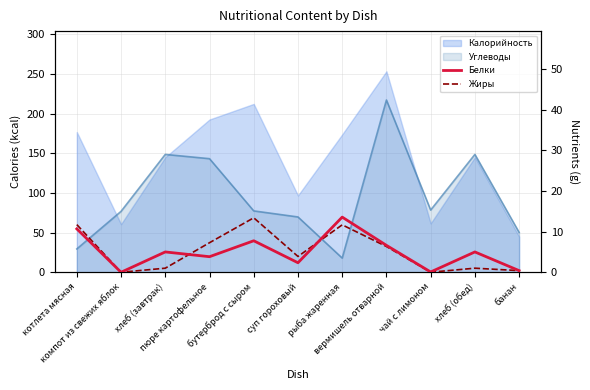

What is the maximum value for Жиры?

13.4